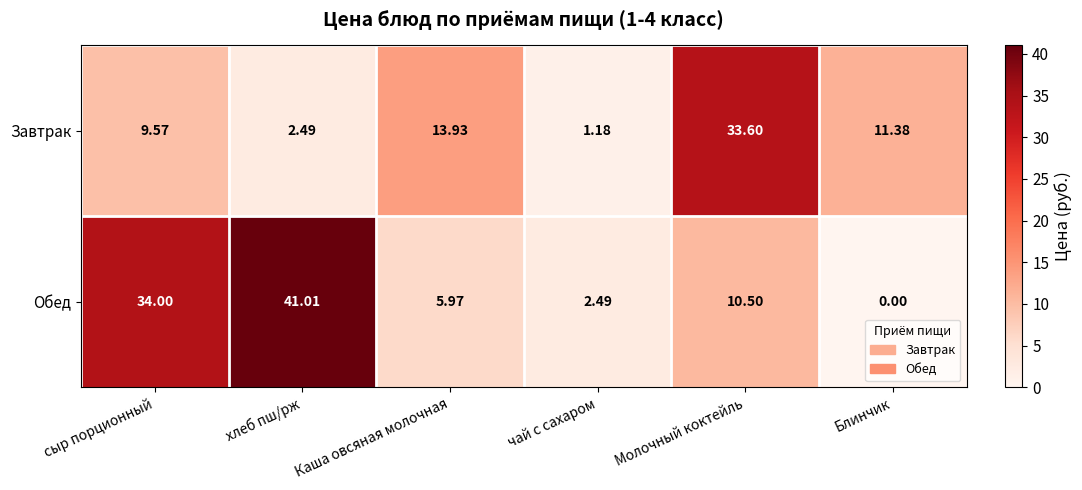

Which series has the widest spread of values?

Обед